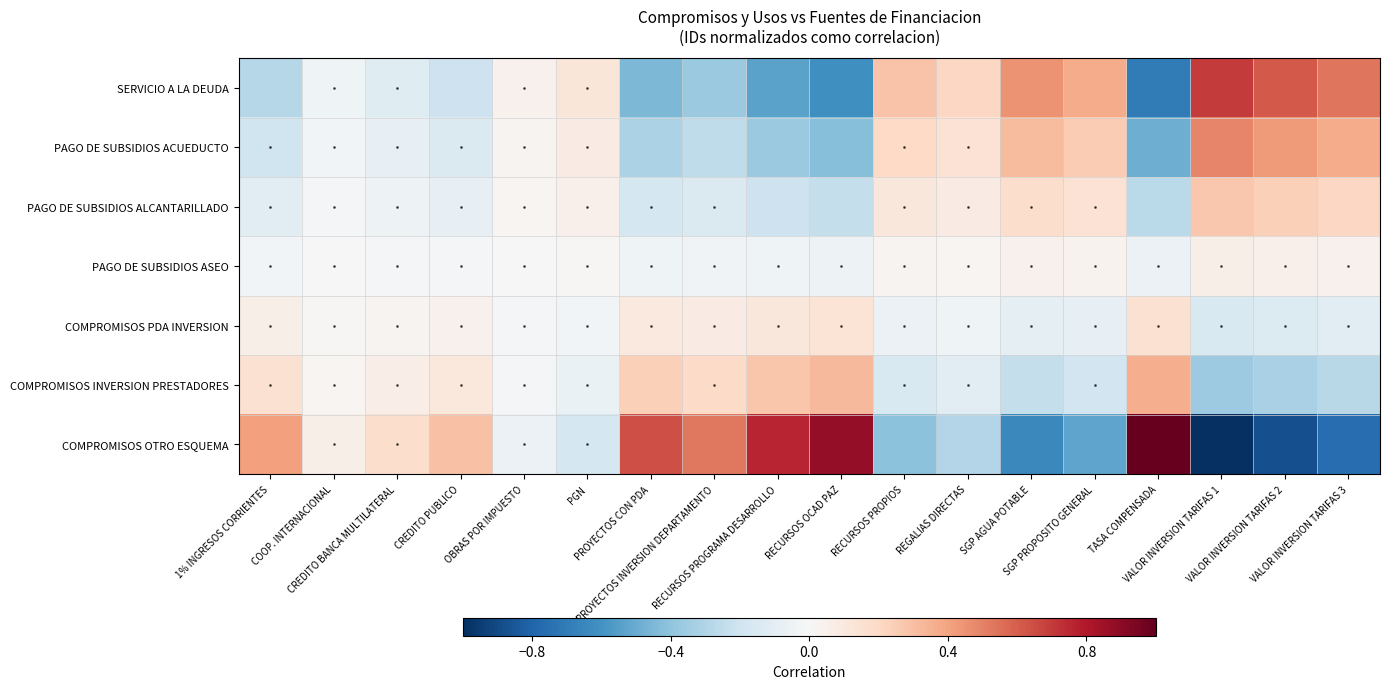

List the series in order of their peak value, highest first.

COMPROMISOS OTRO ESQUEMA, SERVICIO A LA DEUDA, PAGO DE SUBSIDIOS ACUEDUCTO, COMPROMISOS INVERSION PRESTADORES, PAGO DE SUBSIDIOS ALCANTARILLADO, COMPROMISOS PDA INVERSION, PAGO DE SUBSIDIOS ASEO